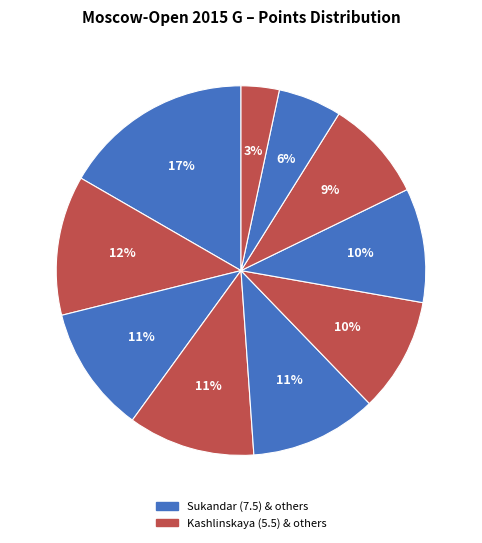

How many slices are in this pie chart?

10